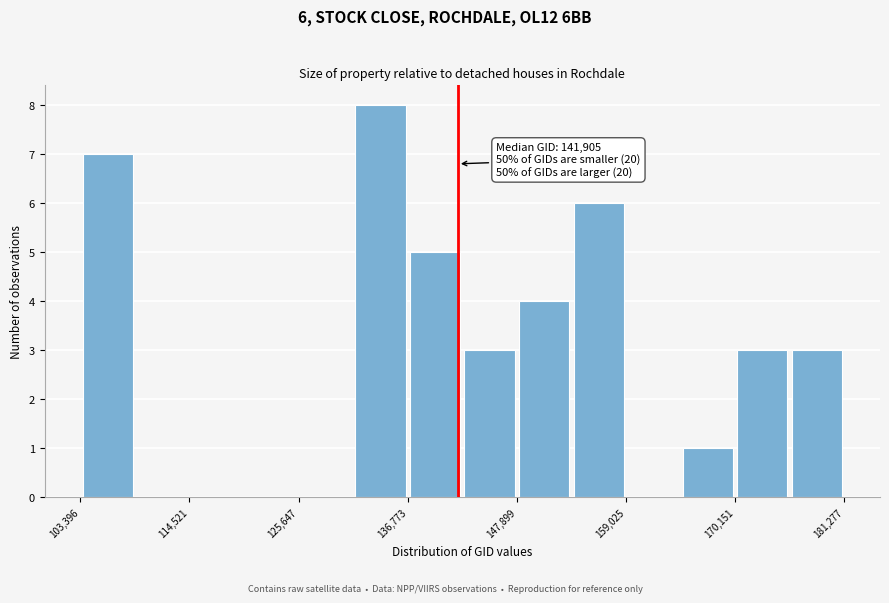

Around what value on the x-axis is the tallest bar? Give the approximate position of its centre, as read against the axis.

134000